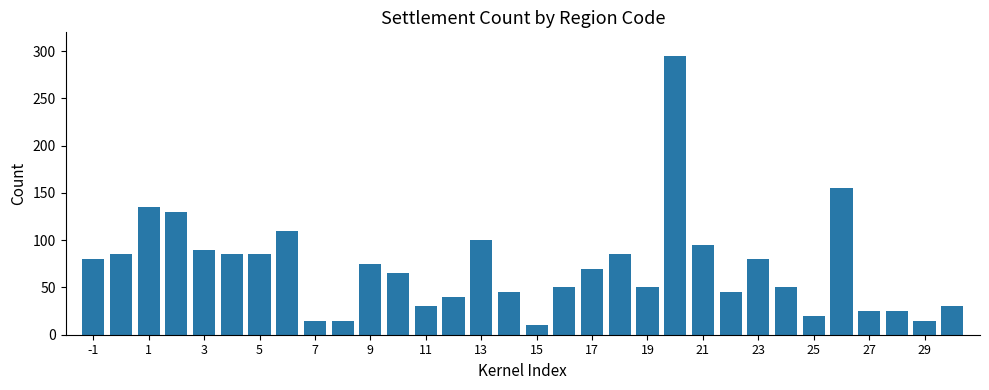

What is the smallest value displayed?

10